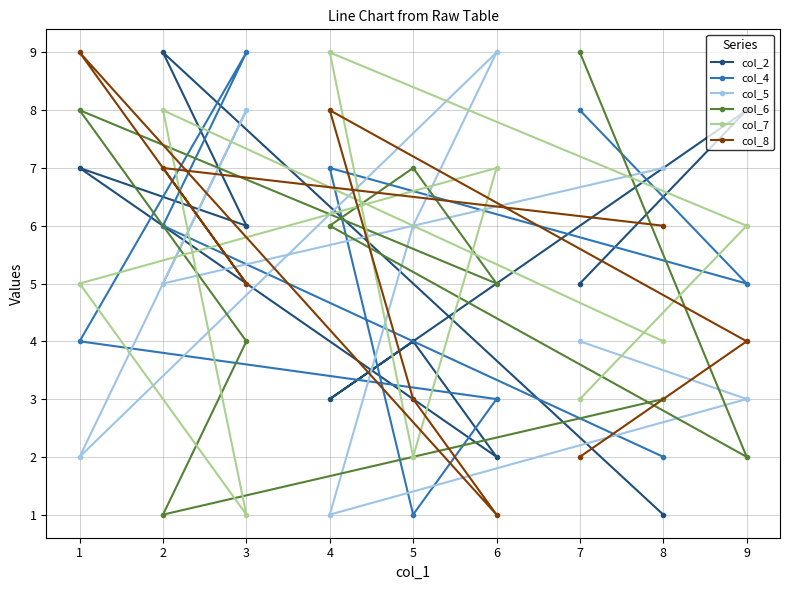

What are all the series names shown in the legend?

col_2, col_4, col_5, col_6, col_7, col_8